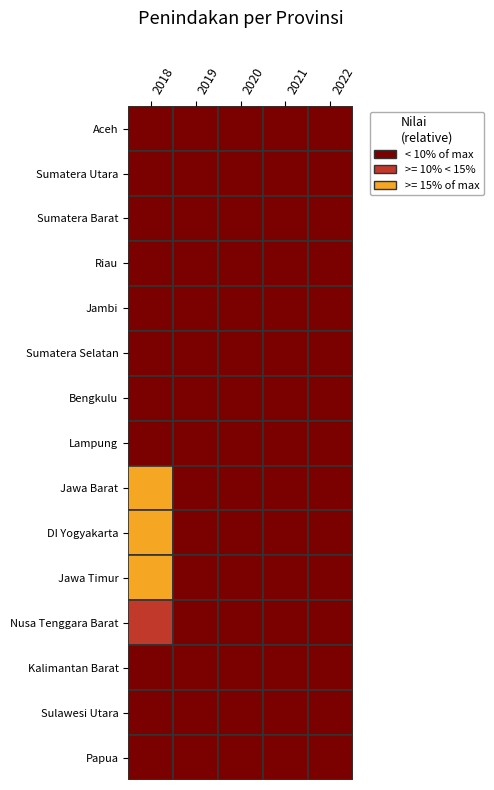

Reading right to left, list all the values displayed in this chart.

Aceh: 2022=0	2021=0	2020=0	2019=0	2018=4
Sumatera Utara: 2022=0	2021=0	2020=0	2019=5	2018=26
Sumatera Barat: 2022=0	2021=0	2020=0	2019=0	2018=5
Riau: 2022=0	2021=0	2020=0	2019=1	2018=840
Jambi: 2022=0	2021=0	2020=0	2019=0	2018=1
Sumatera Selatan: 2022=0	2021=0	2020=0	2019=0	2018=757
Bengkulu: 2022=0	2021=0	2020=0	2019=0	2018=618
Lampung: 2022=0	2021=0	2020=0	2019=0	2018=0
Jawa Barat: 2022=0	2021=0	2020=0	2019=0	2018=19280
DI Yogyakarta: 2022=0	2021=0	2020=0	2019=0	2018=28112
Jawa Timur: 2022=0	2021=0	2020=0	2019=0	2018=31954
Nusa Tenggara Barat: 2022=0	2021=0	2020=0	2019=0	2018=4406
Kalimantan Barat: 2022=0	2021=0	2020=0	2019=0	2018=0
Sulawesi Utara: 2022=0	2021=0	2020=0	2019=0	2018=0
Papua: 2022=0	2021=0	2020=0	2019=0	2018=0